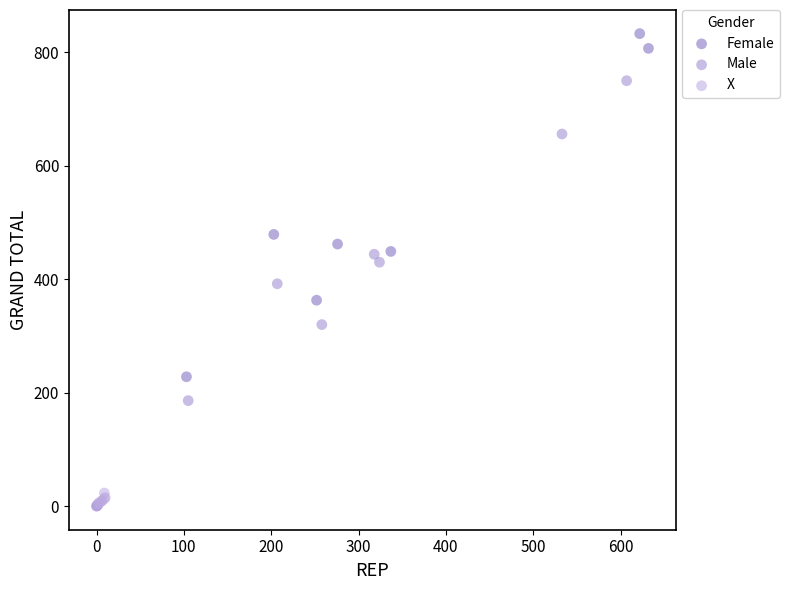

What are all the series names shown in the legend?

Female, Male, X